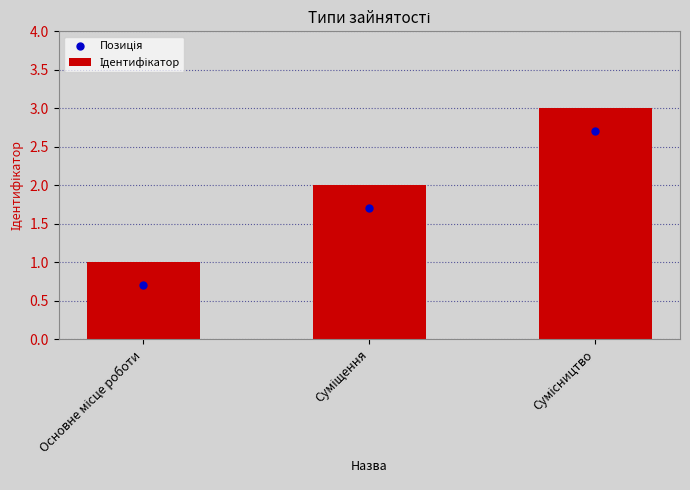

Which series has the largest total across all categories?

Ідентифікатор